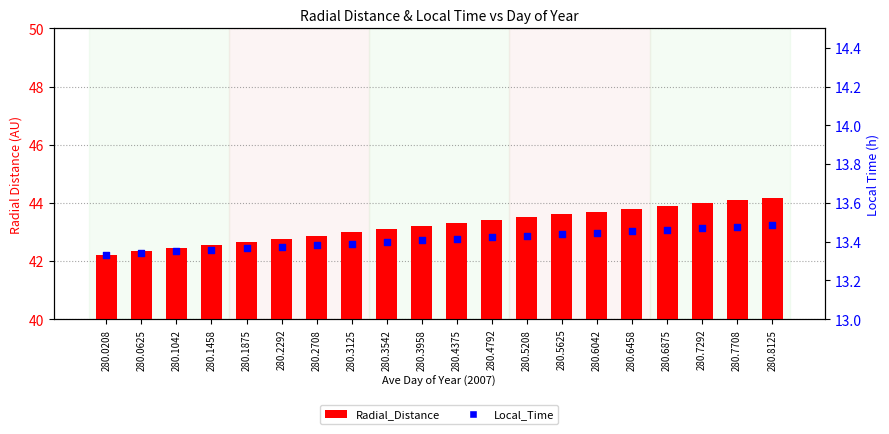

Which series reaches the minimum Y coordinate?

Local_Time